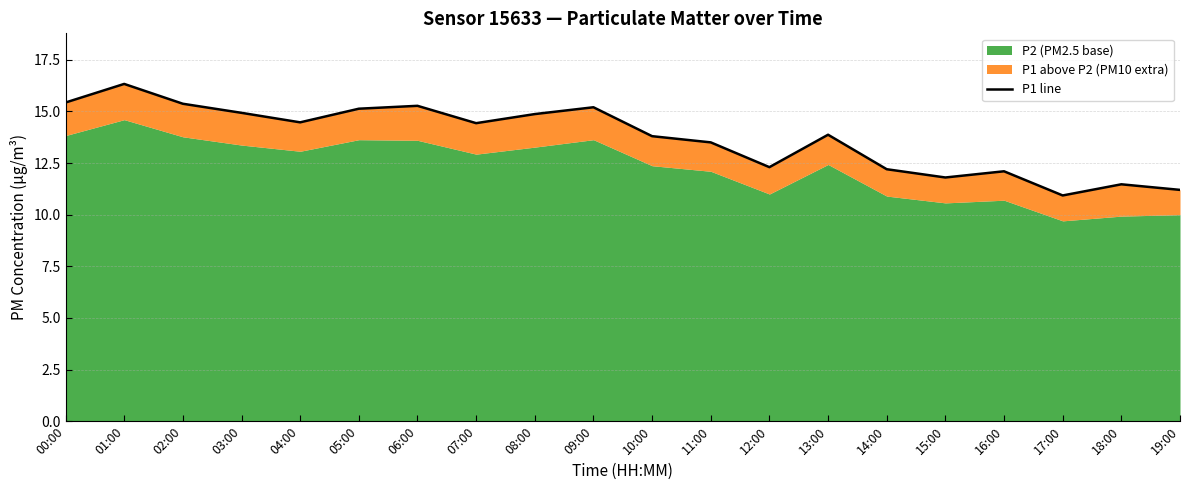

List the labels in order of value, smallest first.

17:00, 19:00, 18:00, 15:00, 16:00, 14:00, 12:00, 11:00, 10:00, 13:00, 07:00, 04:00, 08:00, 03:00, 05:00, 09:00, 06:00, 02:00, 00:00, 01:00